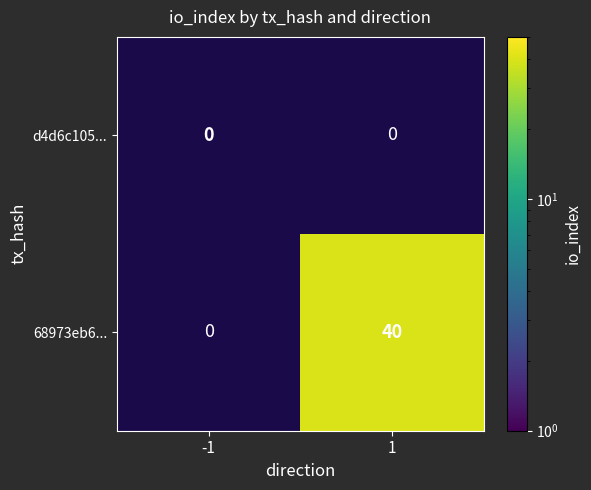

What is the maximum value shown in the chart?

40